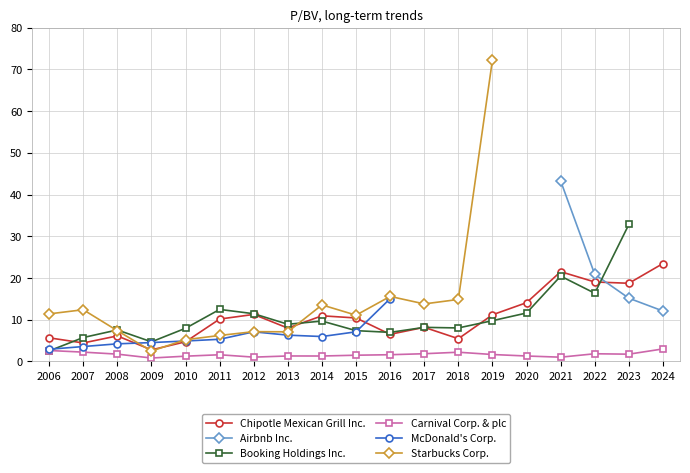

Which series changed the most between 2015 and 2020?

Starbucks Corp.